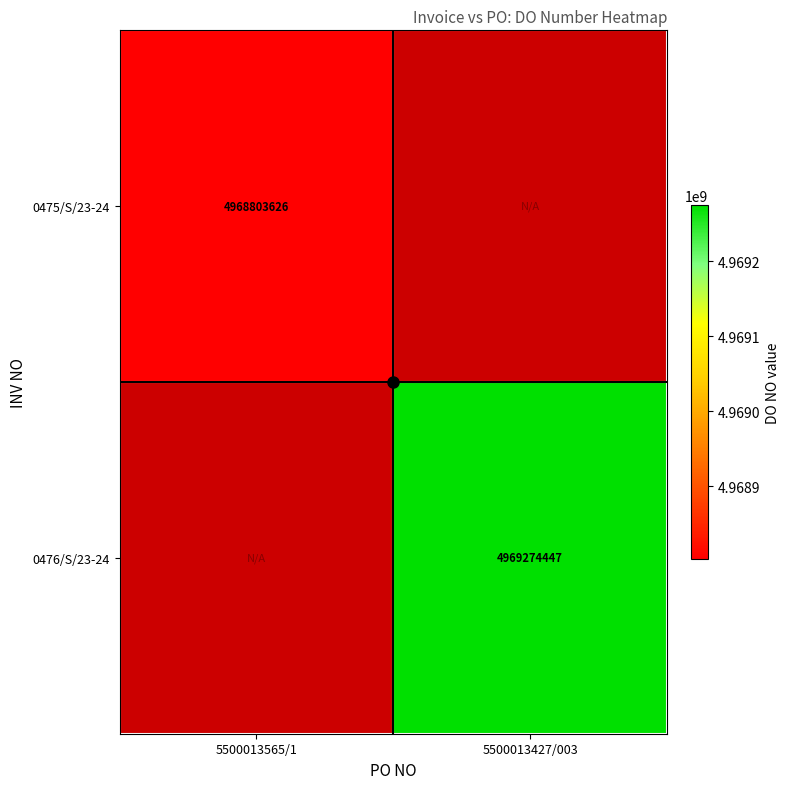

At how many categories does at least one series exceed 4968924563?

1